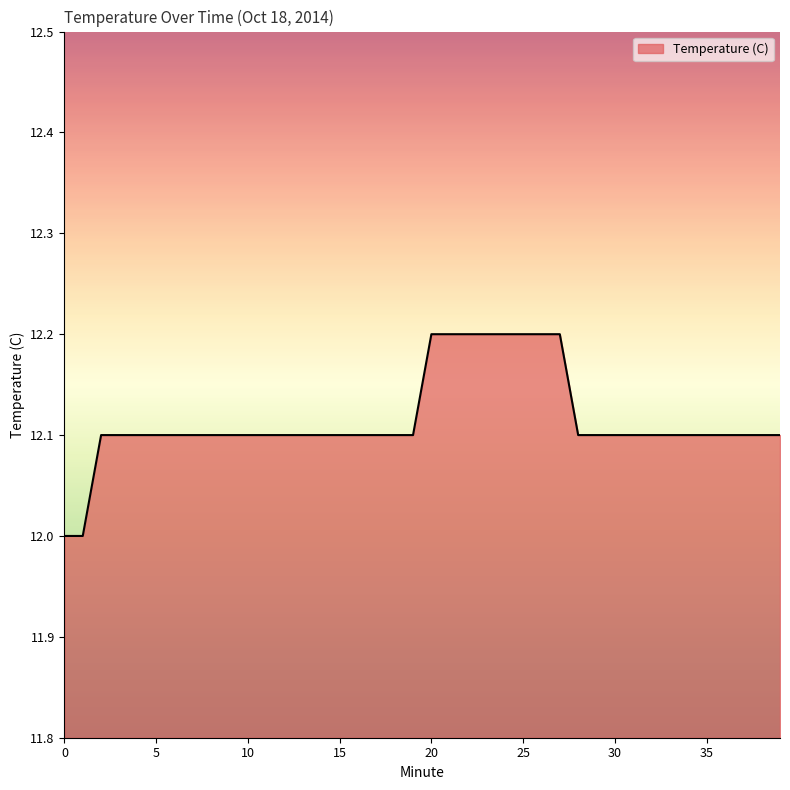

What is the maximum value shown in the chart?

12.2